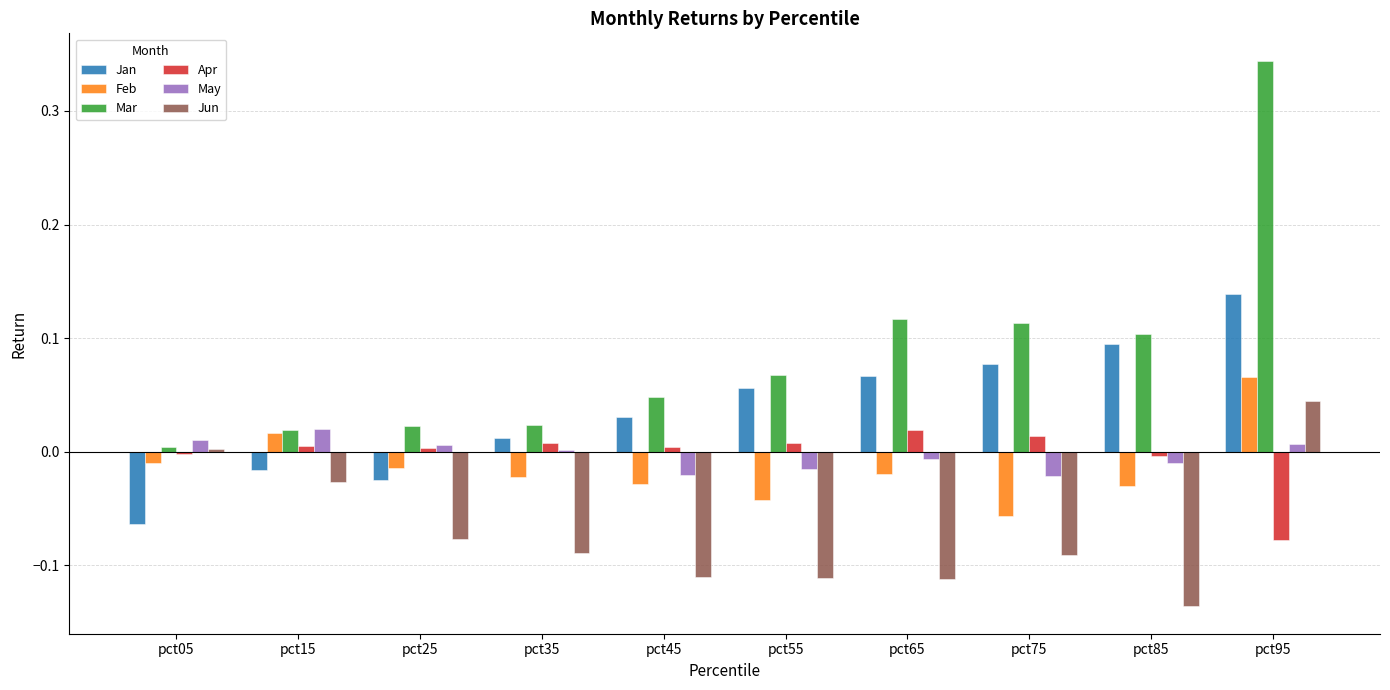

Which series has the largest total across all categories?

Mar